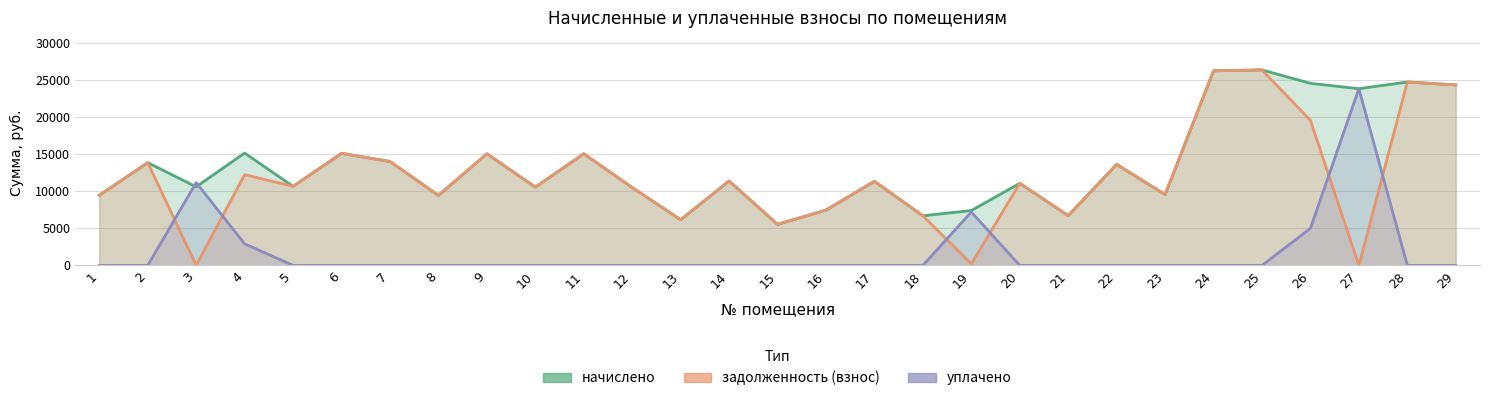

Which series has the widest spread of values?

задолженность (взнос)